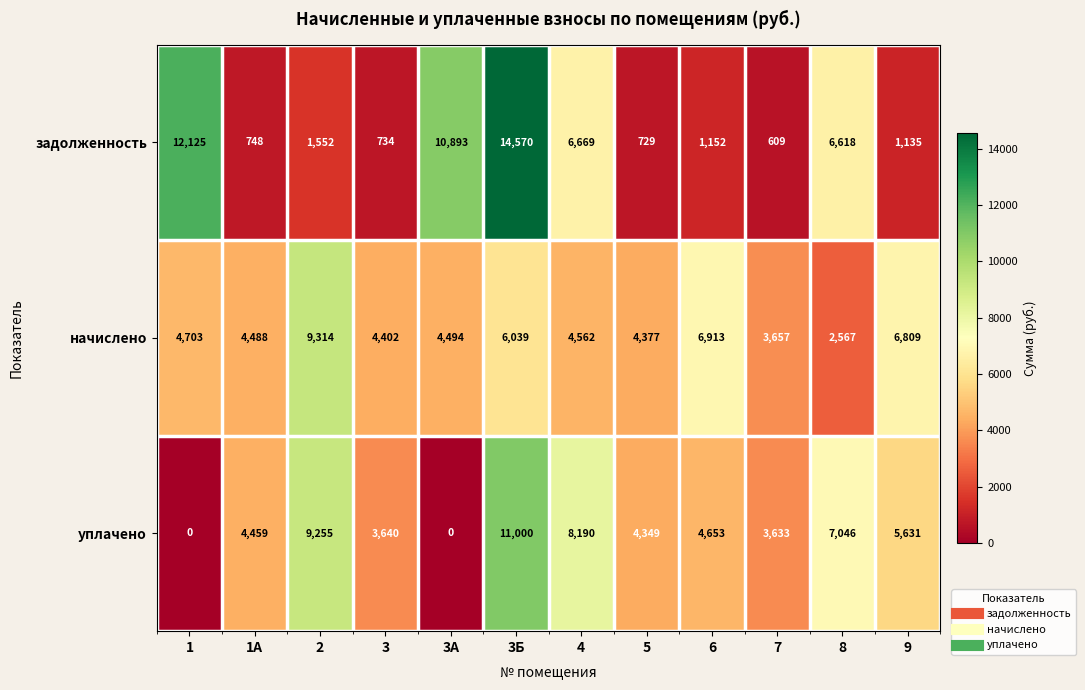

Which series changed the most between 8 and 9?

задолженность